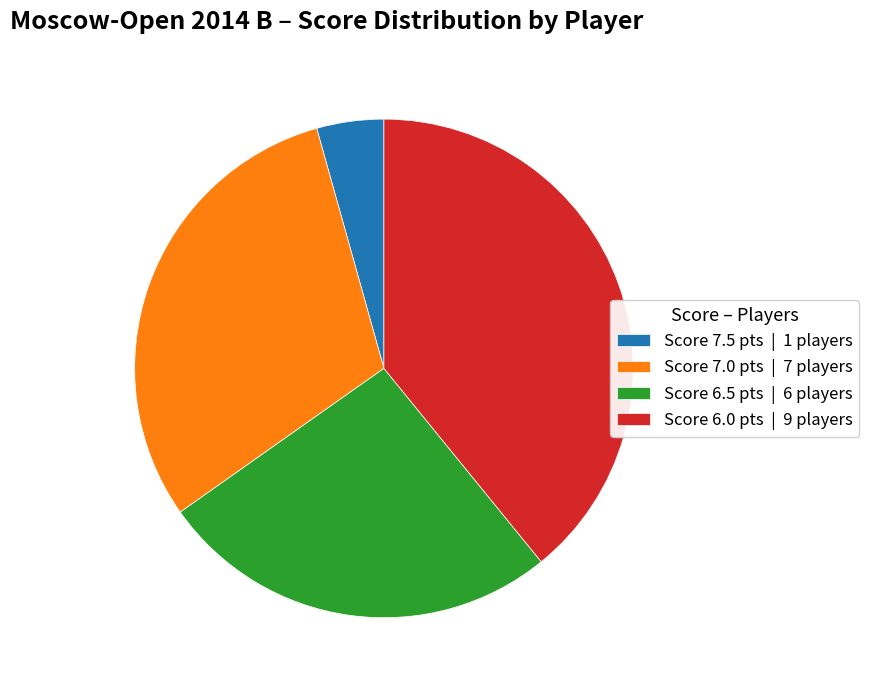

Do Score 6.0 pts | 9 players and Score 7.0 pts | 7 players together represent more than half of the pie?

Yes